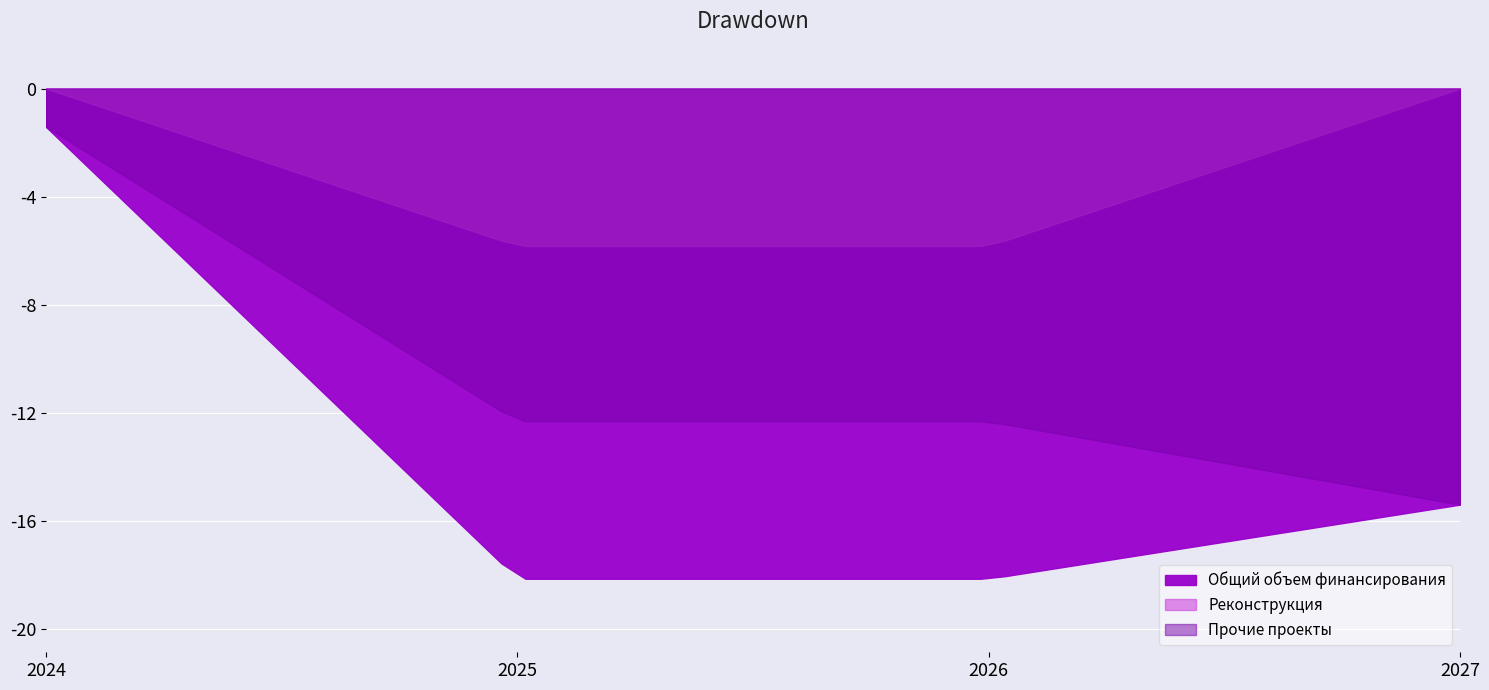

How many values in the Общий объем финансирования series are below 18?

2